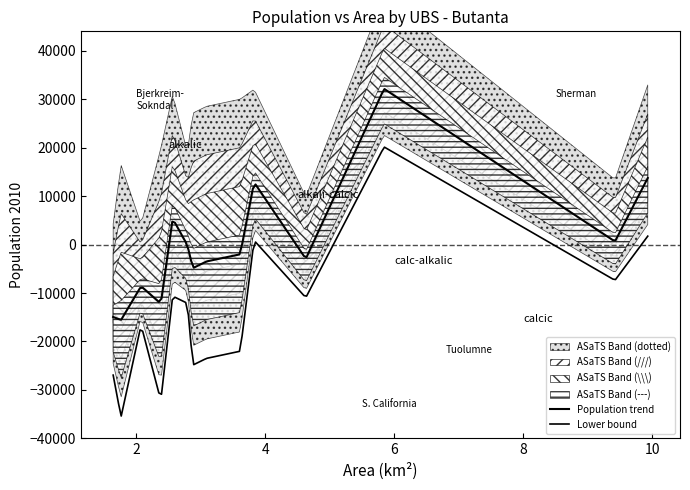

How many interior local peaks does the Area km2 series have?

4